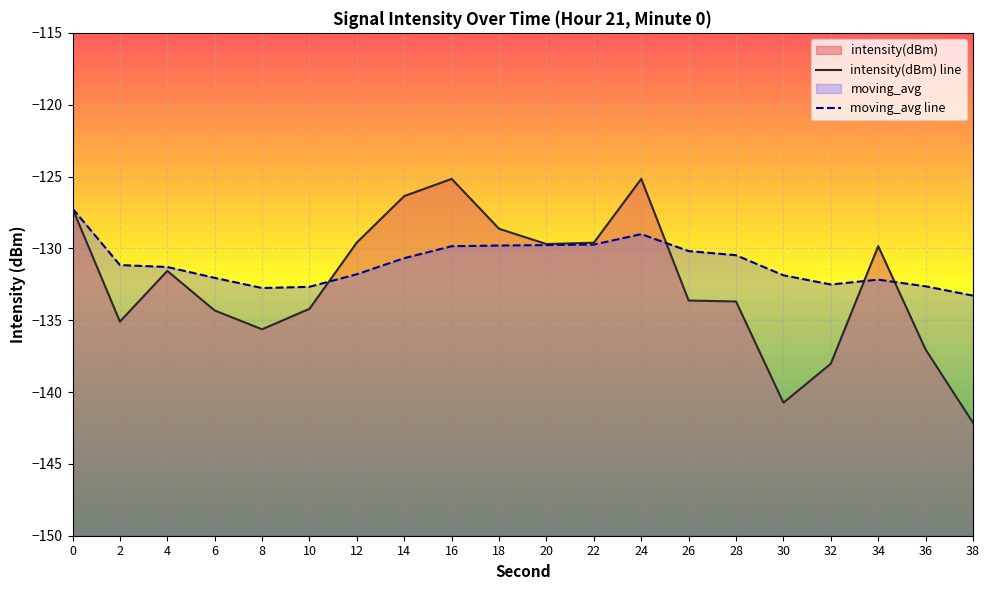

At which category is the sum across all series the highest?

24